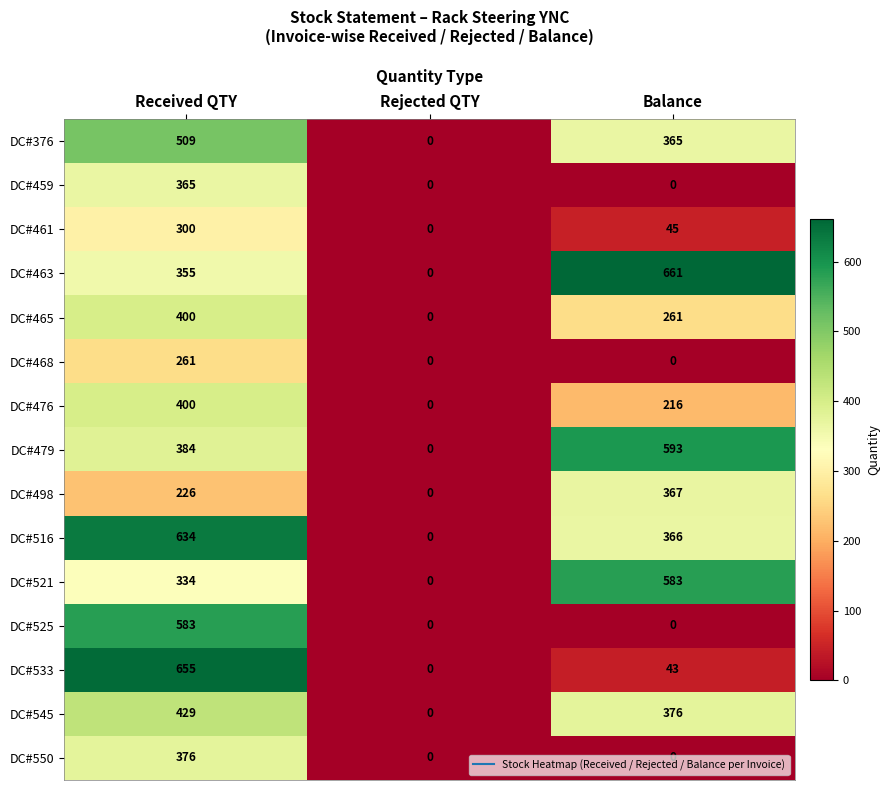

At which label does DC#479 reach its peak?

Balance